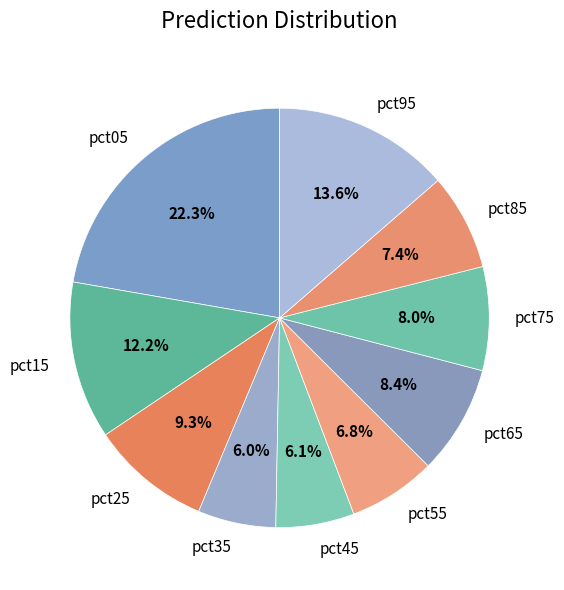

Which slice is the largest?

pct05